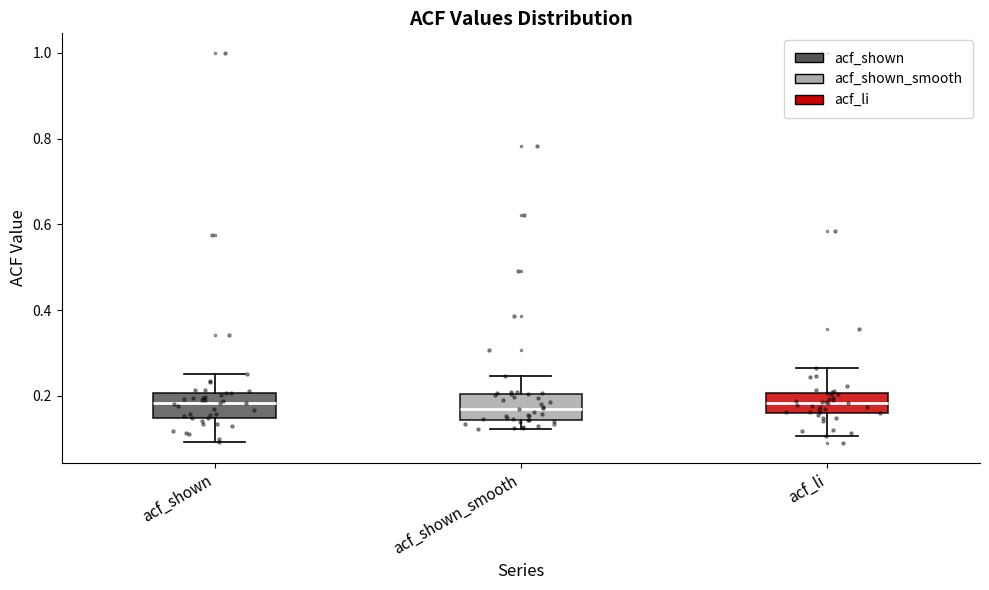

Where is the upper edge of the box for acf_li on the y-axis? The values are not printed on the chart, so give them approximately, as read against the axis.

0.20